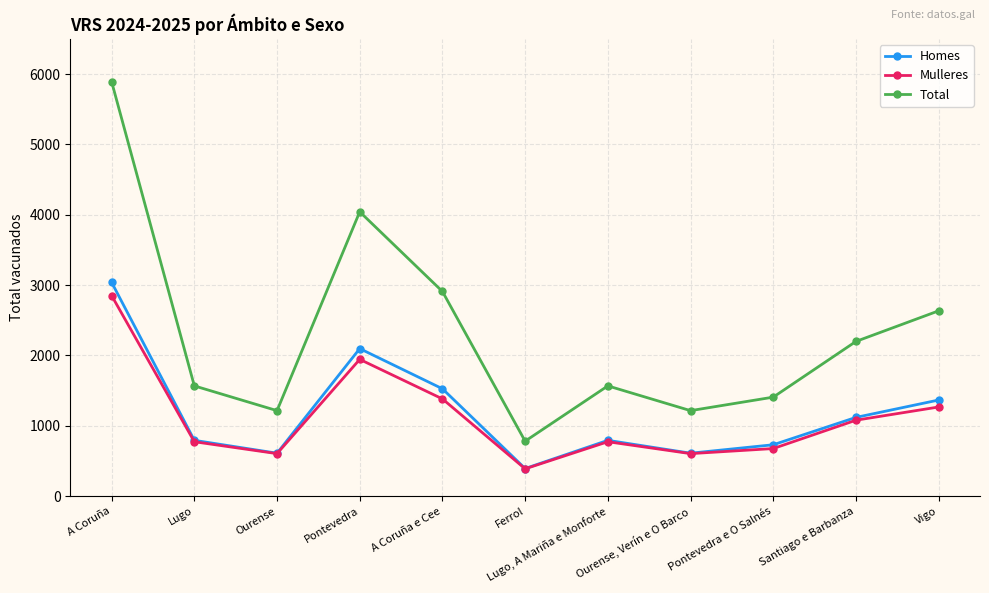

Which series has the largest range (max minus min)?

Total